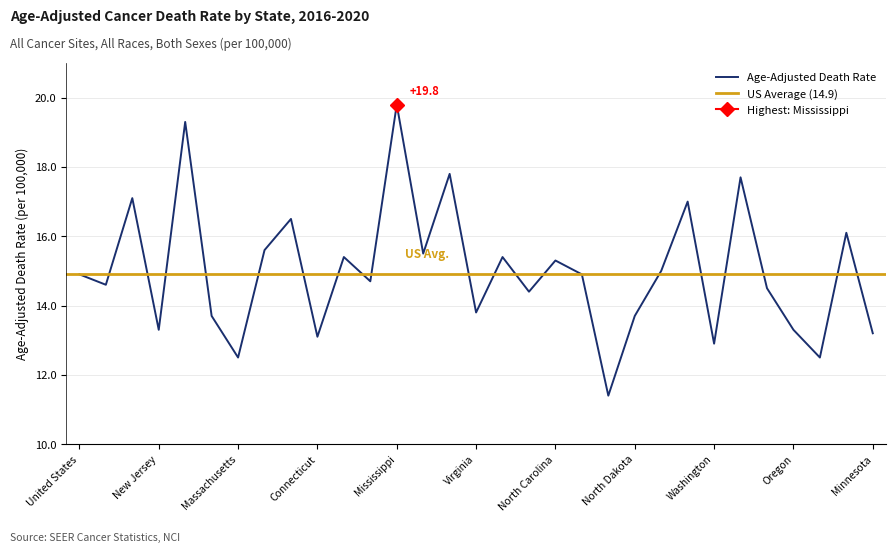

What is the label of the 28th point from the left?

Oregon